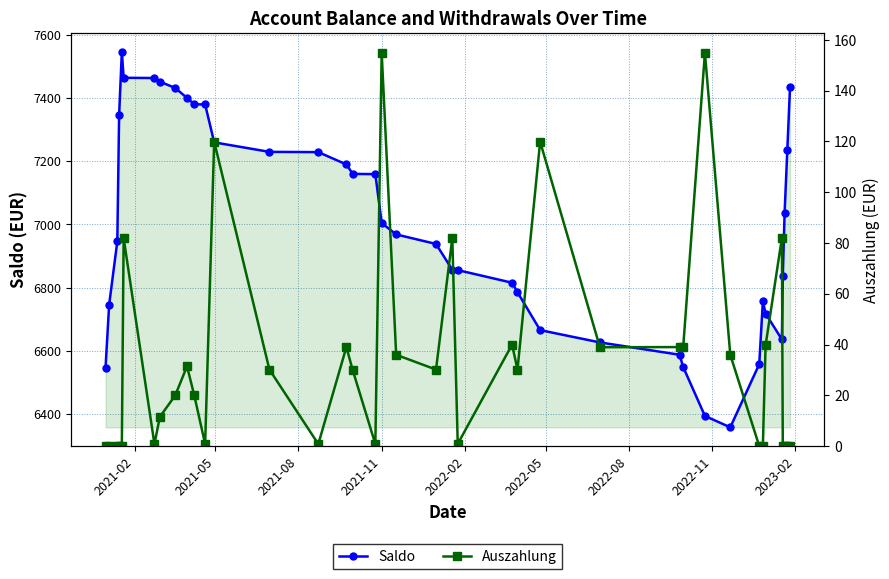

True or false: Saldo has more than 1 interior local peaks.

True